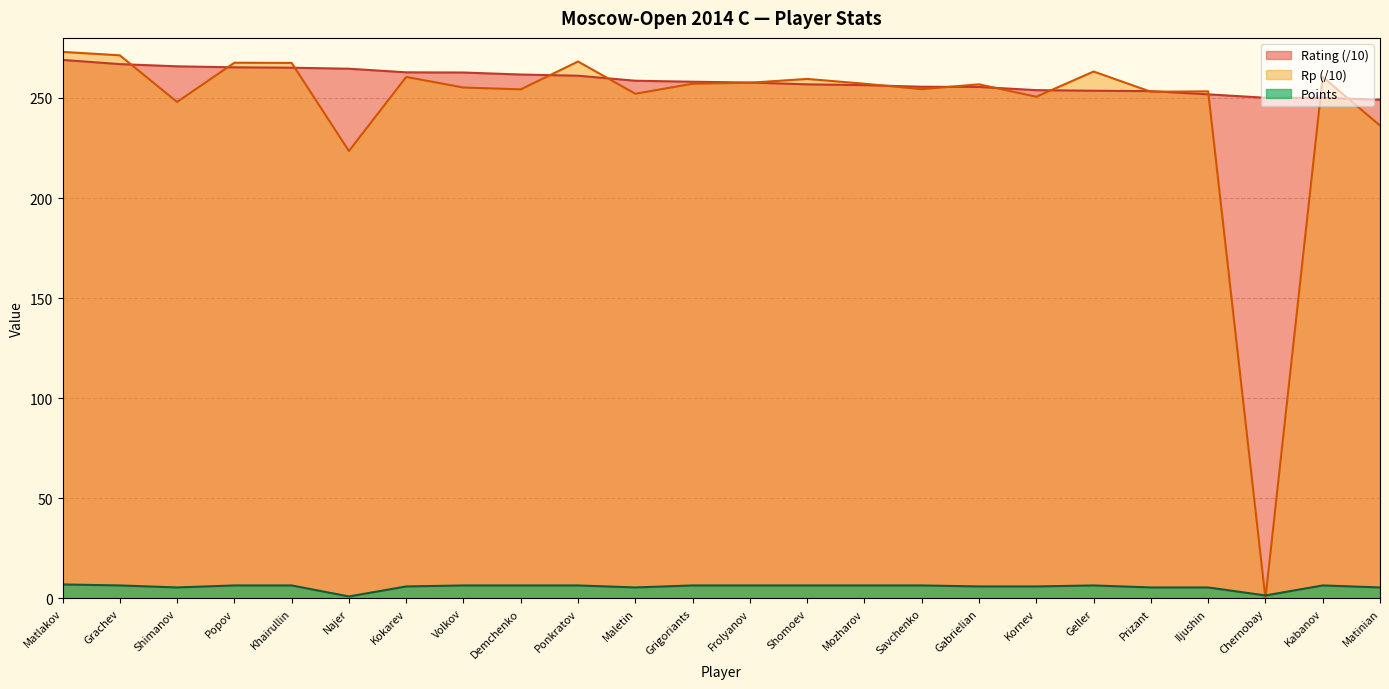

True or false: Rating and Points cross at least once.

False